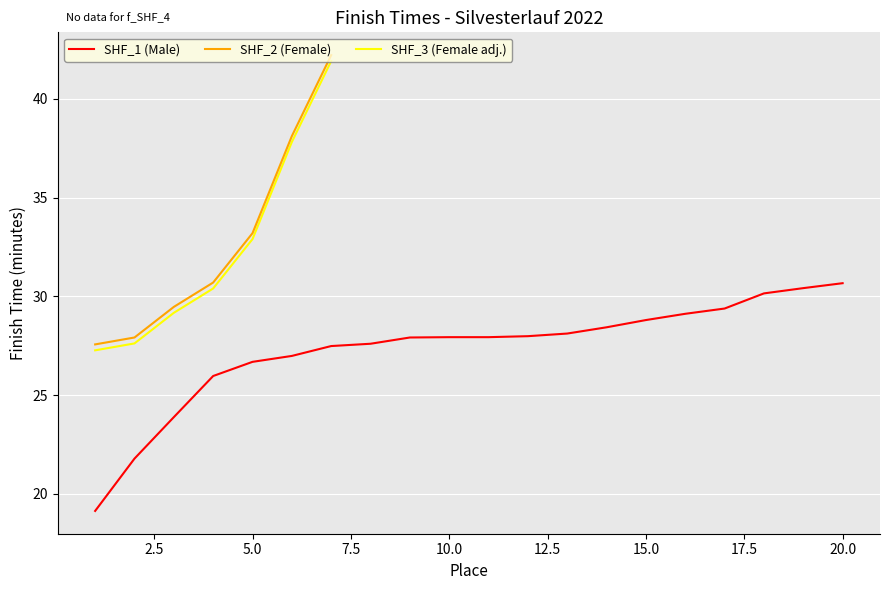

What is the difference between the maximum and minimum values in the SHF_2 series?

23